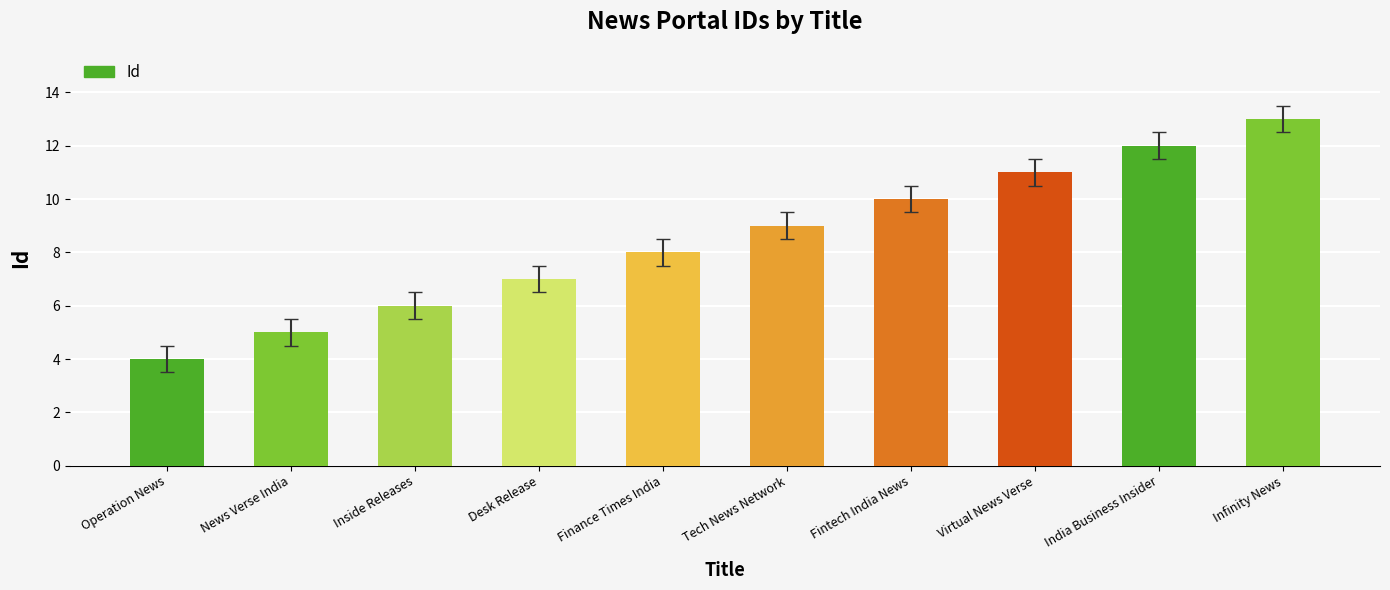

What is the label of the 8th bar from the left?

Virtual News Verse